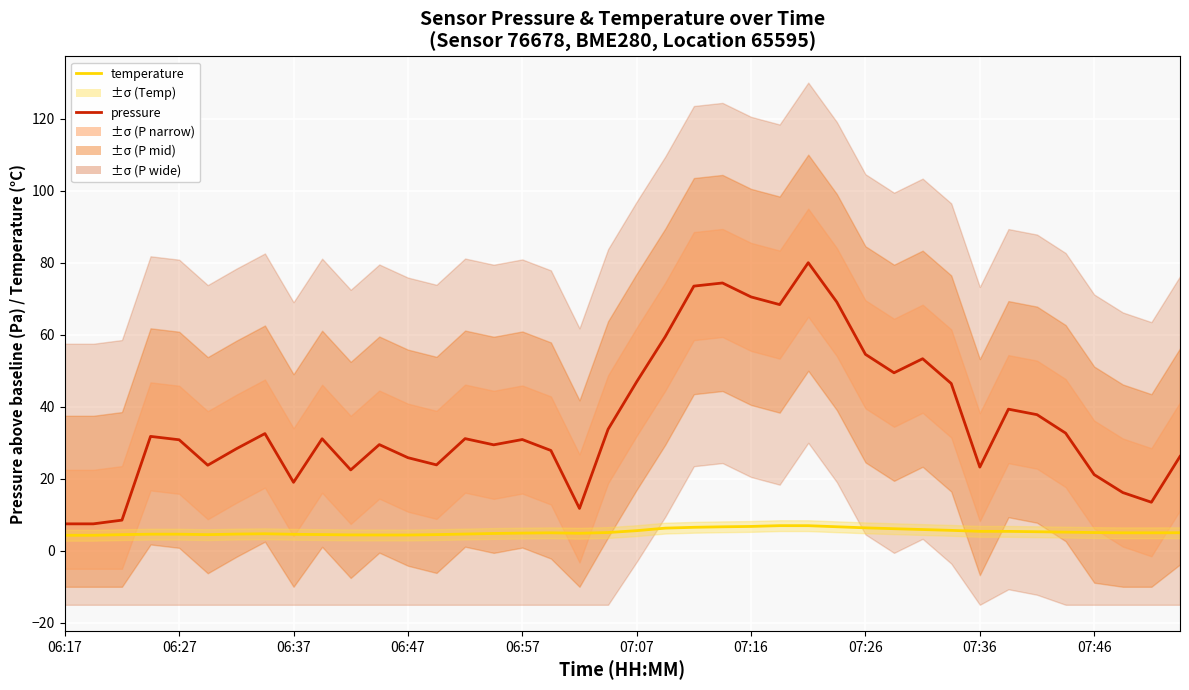

Which category has the highest value across all series?

26